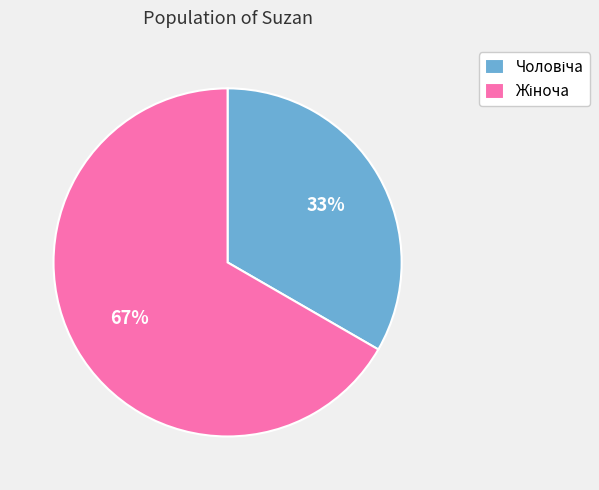

To the nearest percent, what is the average slice percentage?

50%